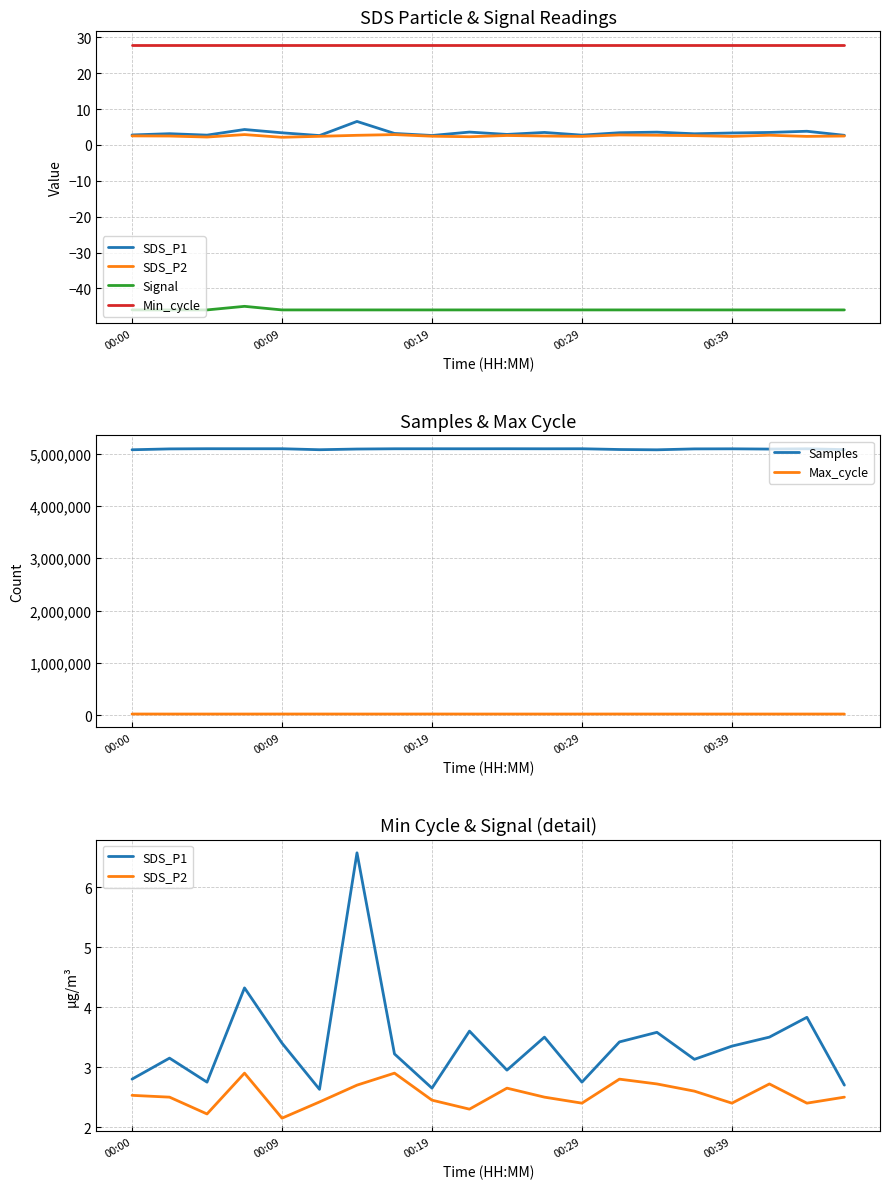

What is the approximate value of Min_cycle at 19?

28.0